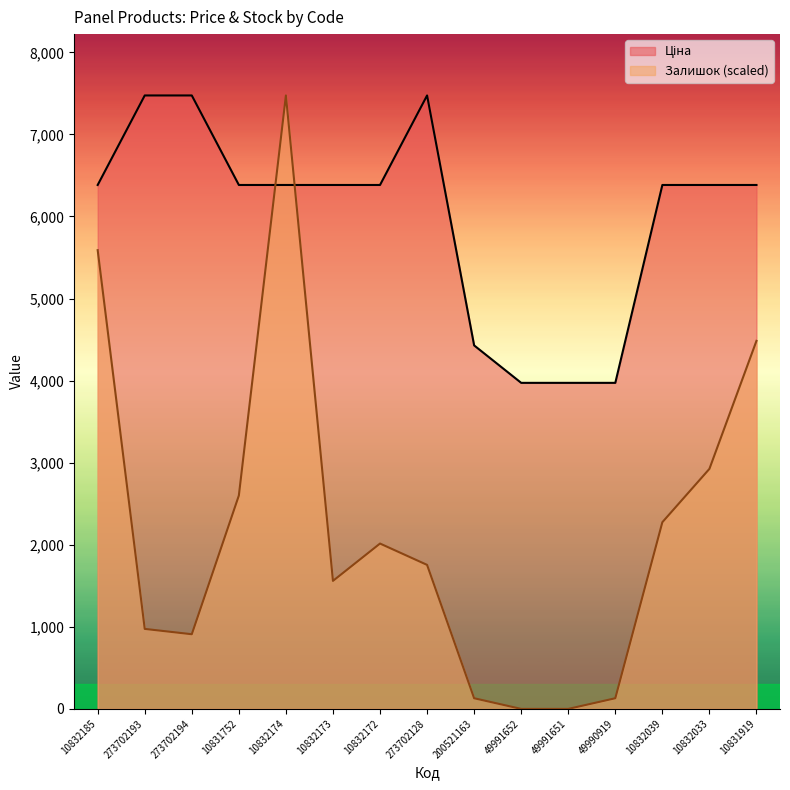

Between which two adjacent categories do Залишок and Ціна first intersect?

10831752 and 10832174